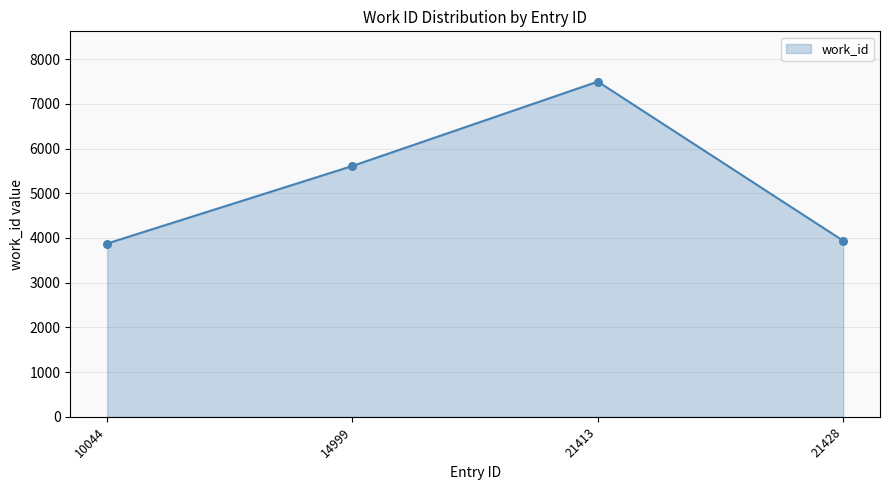

What is the change in value from 14999 to 21413?

+1887